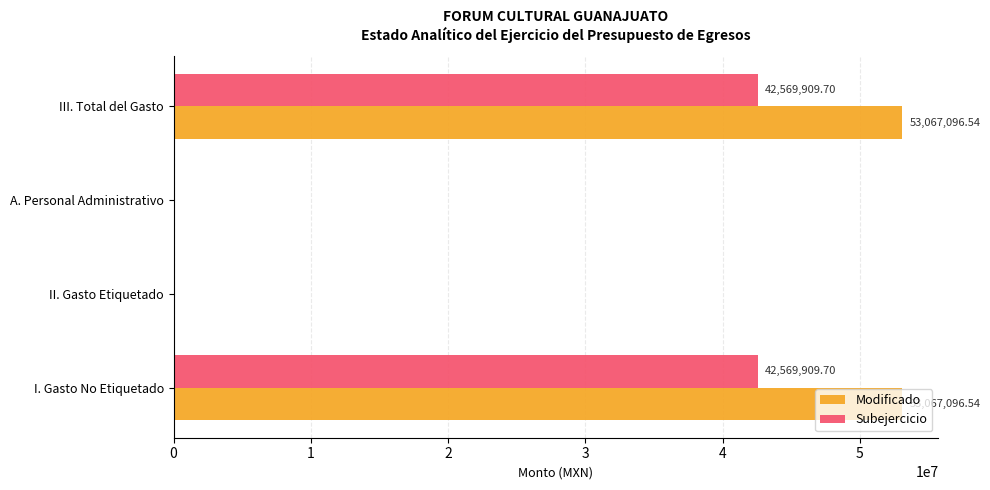

Between I. Gasto No Etiquetado and II. Gasto Etiquetado, which series saw the biggest shift?

Modificado